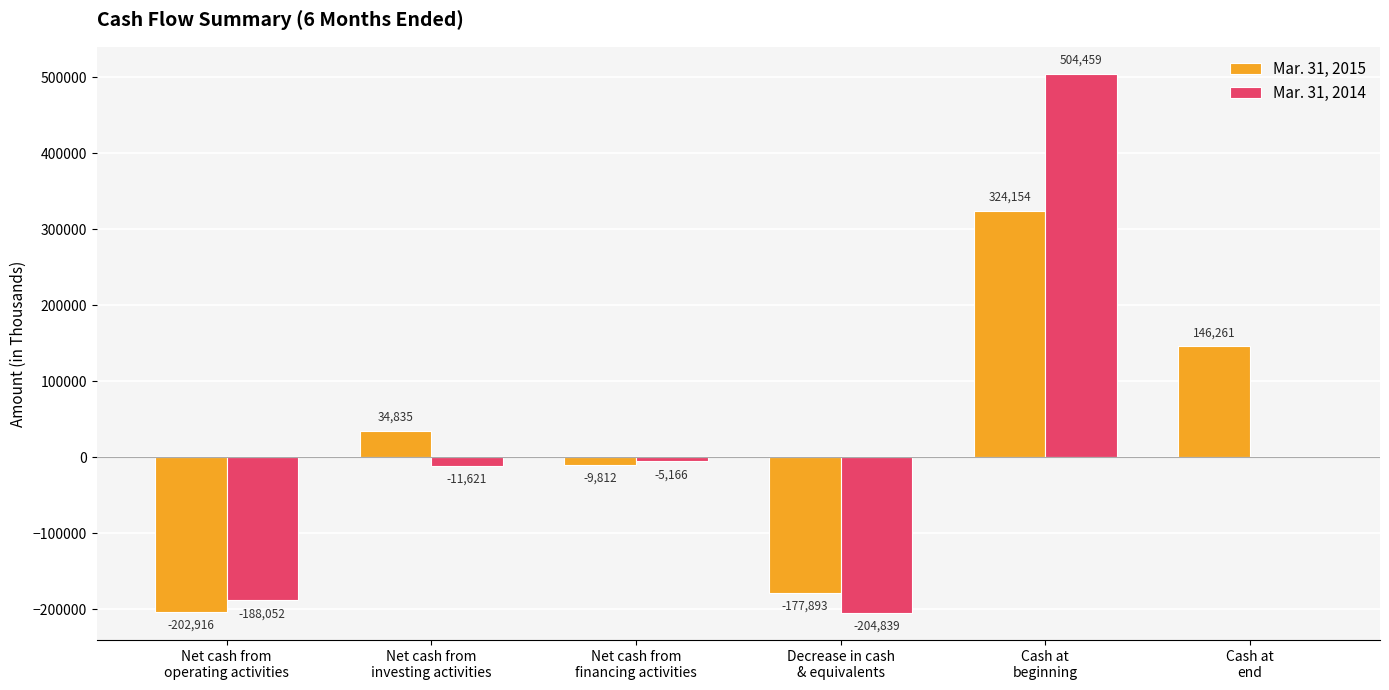

What is the difference between the Mar. 31, 2015 values at Net cash from
financing activities and Net cash from
operating activities?

193104